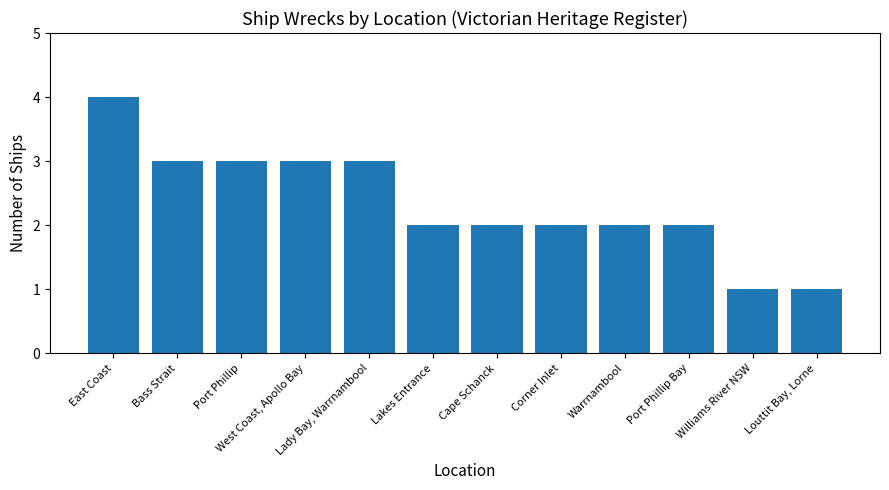

What is the label of the 2nd bar from the right?

Williams River NSW